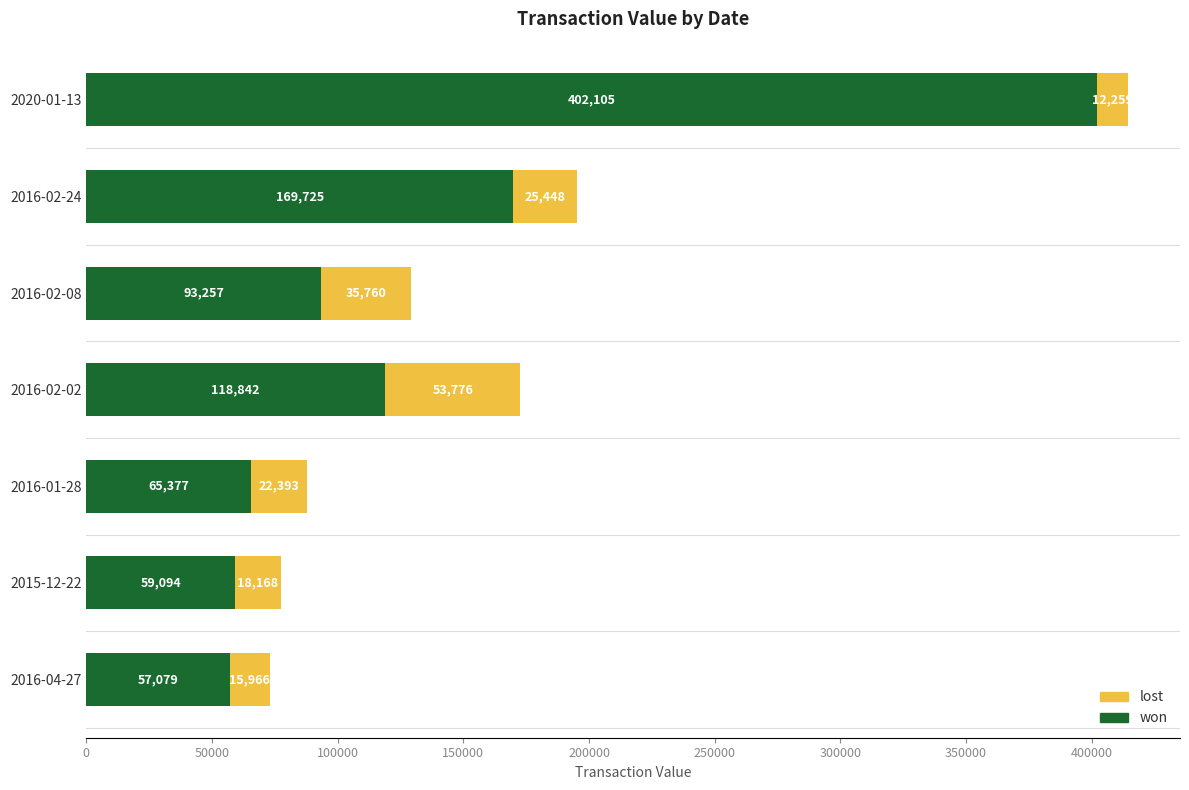

What is the minimum value for won?

57079